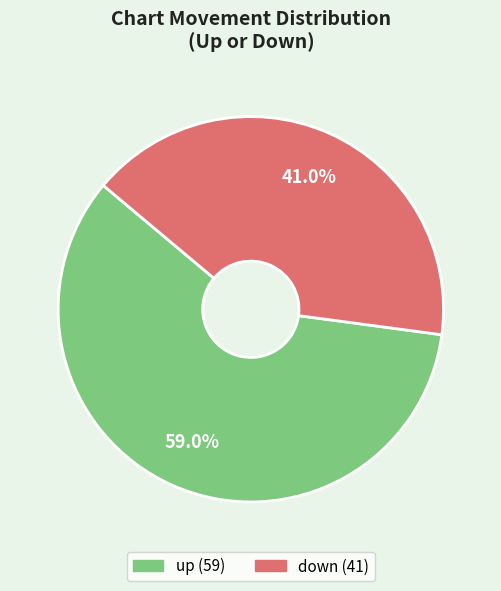

The down slice represents 41% of the pie. True or false?

True